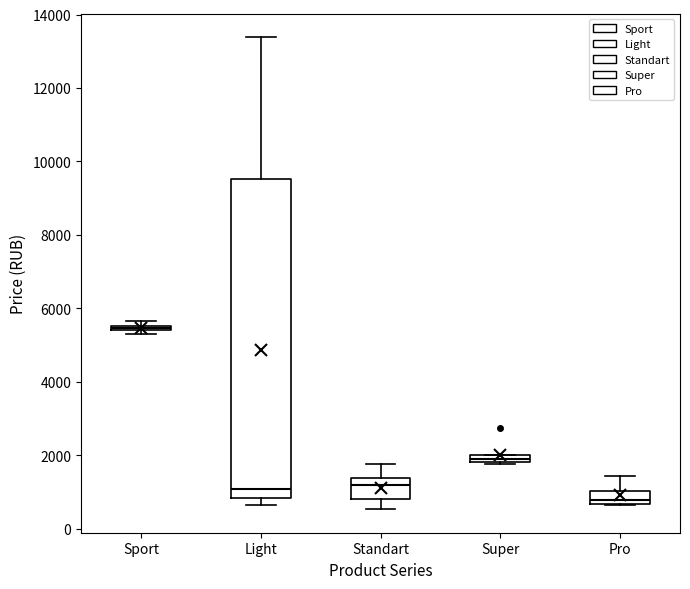

Which box's median line is the highest?

Sport